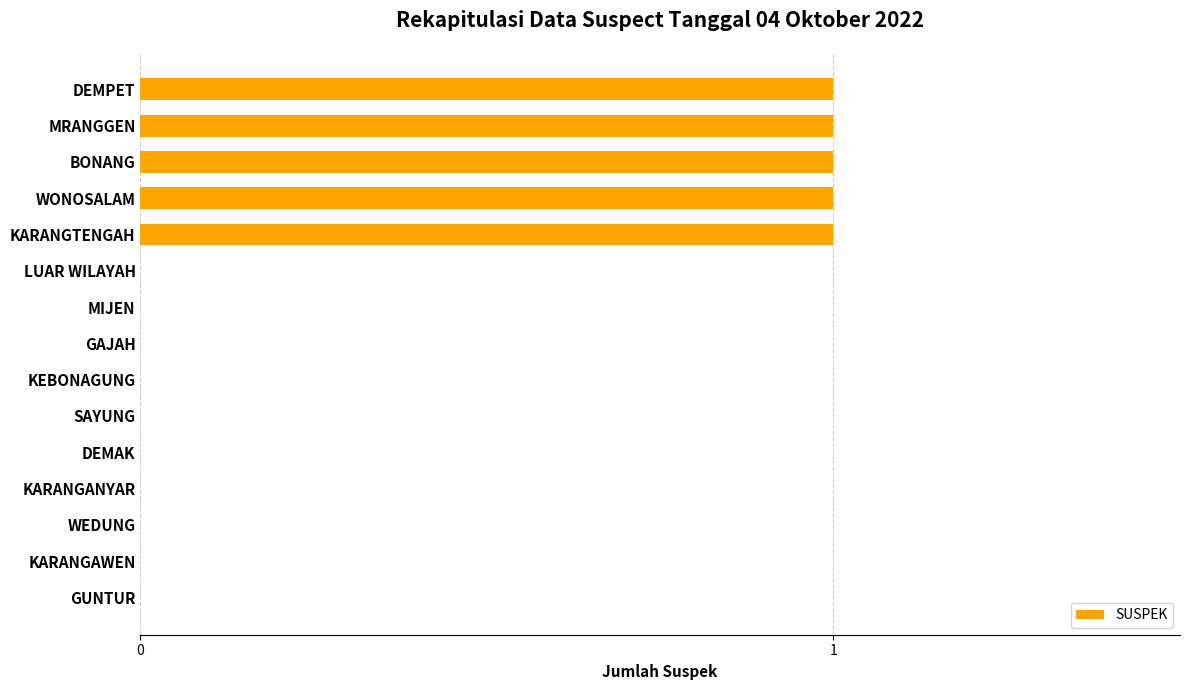

How many data points does each series have?

15